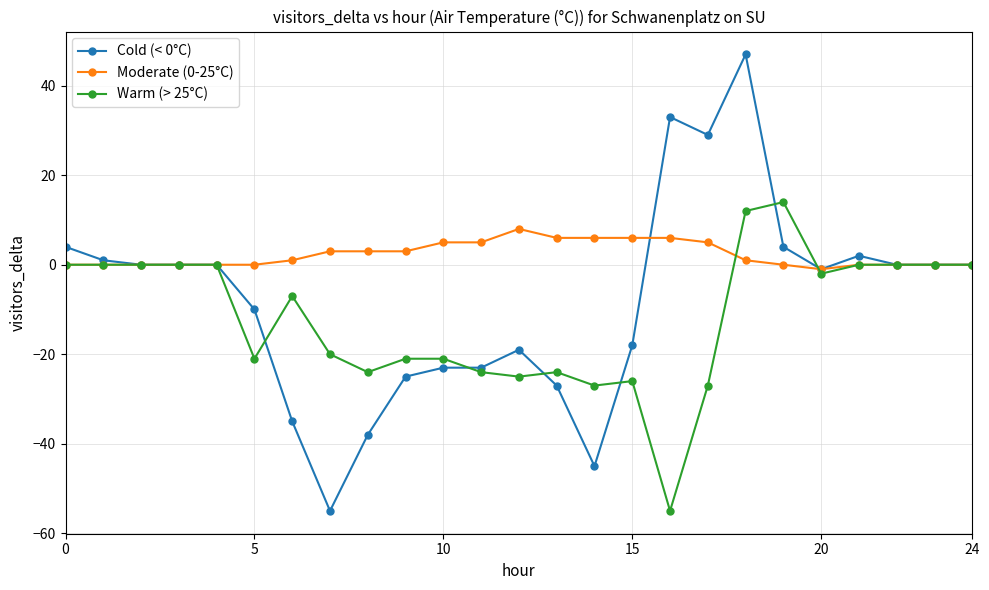

What is the value of the Moderate (0-25°C) point at the 13th from the left?

8